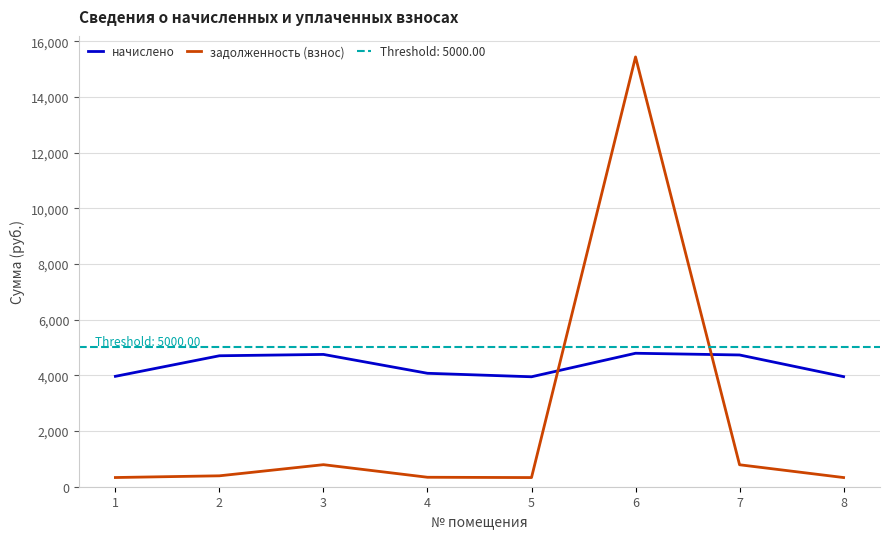

Is this an area chart (filled region under the line)?

No